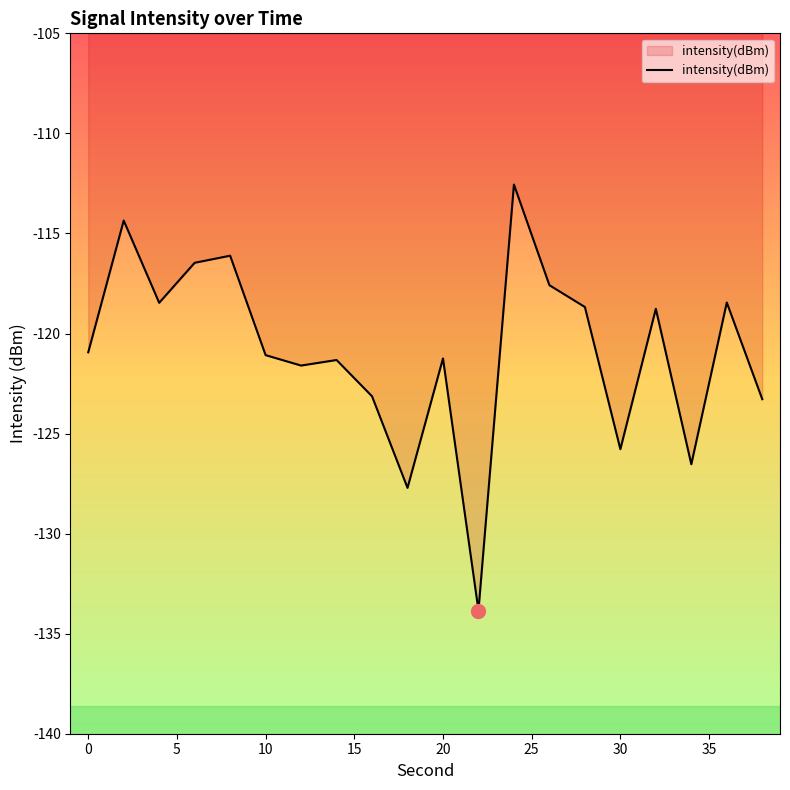

What is the minimum value shown in the chart?

-133.8